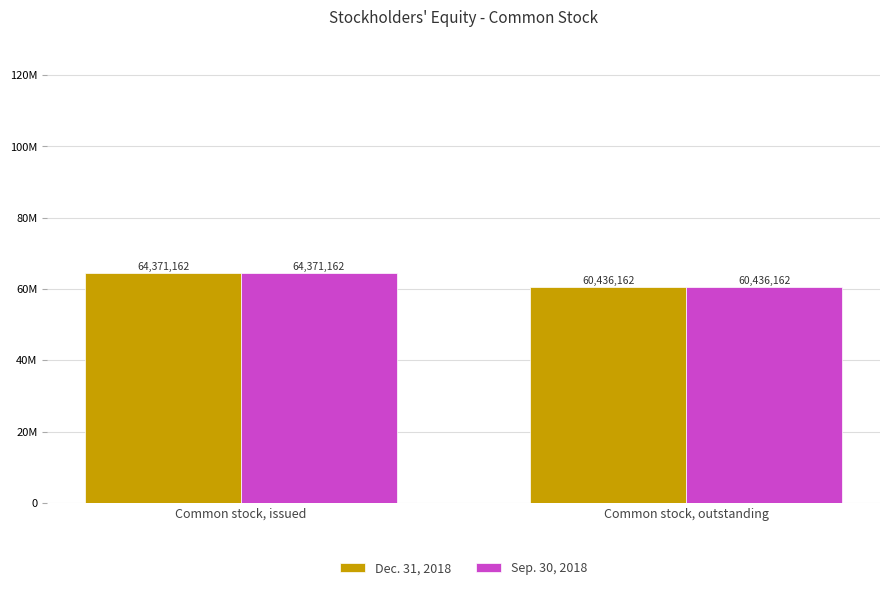

What is the total value across all series at Common stock, issued?

128742324